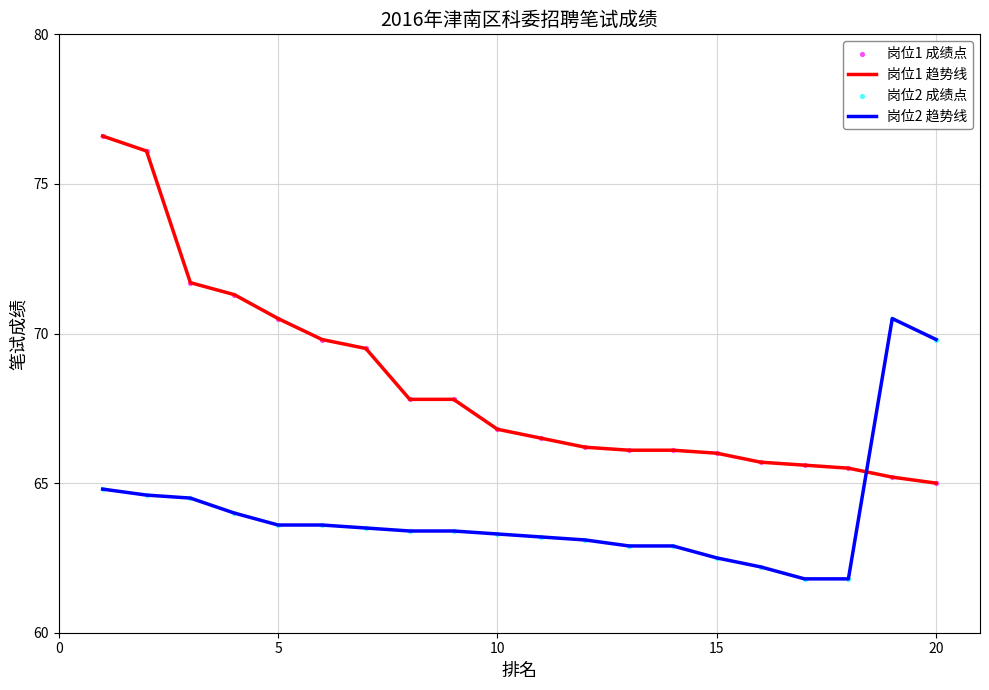

What is the difference between the maximum and minimum values in the 岗位1 趋势线 series?

11.6